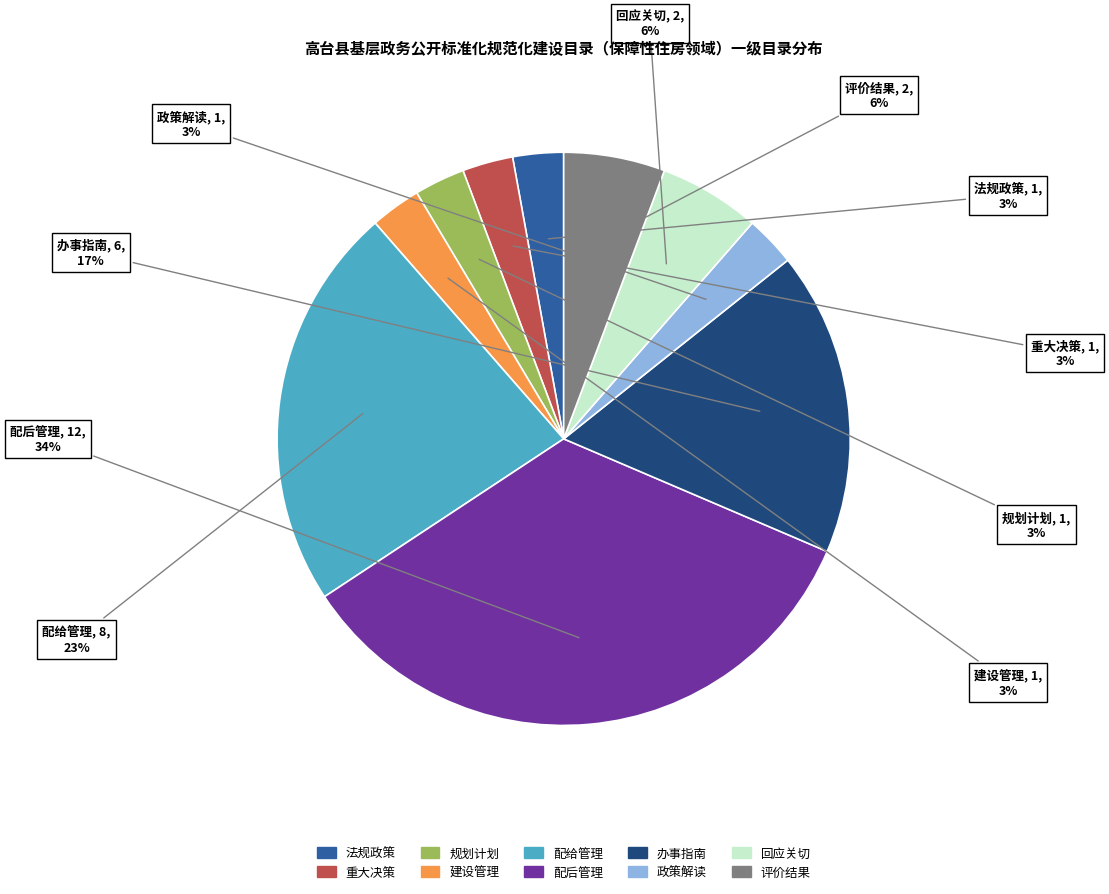

Which has a higher value, 配后管理 or 重大决策?

配后管理